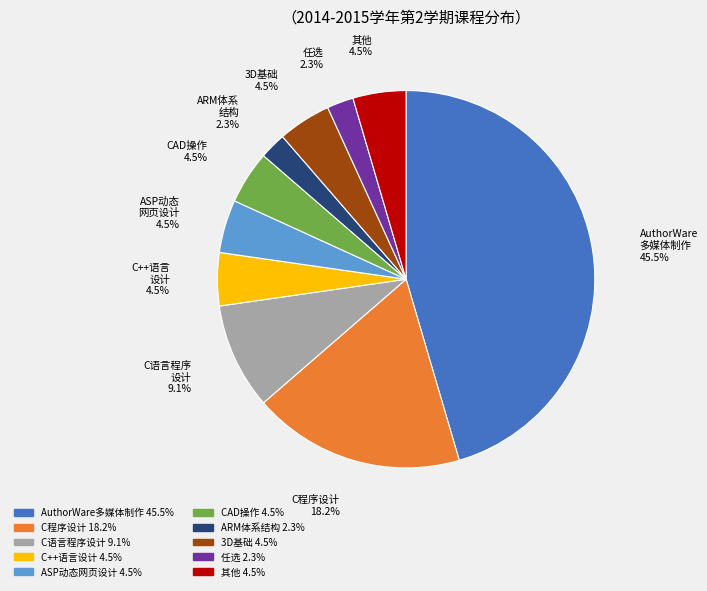

Is there any slice that represents more than half of the pie?

No